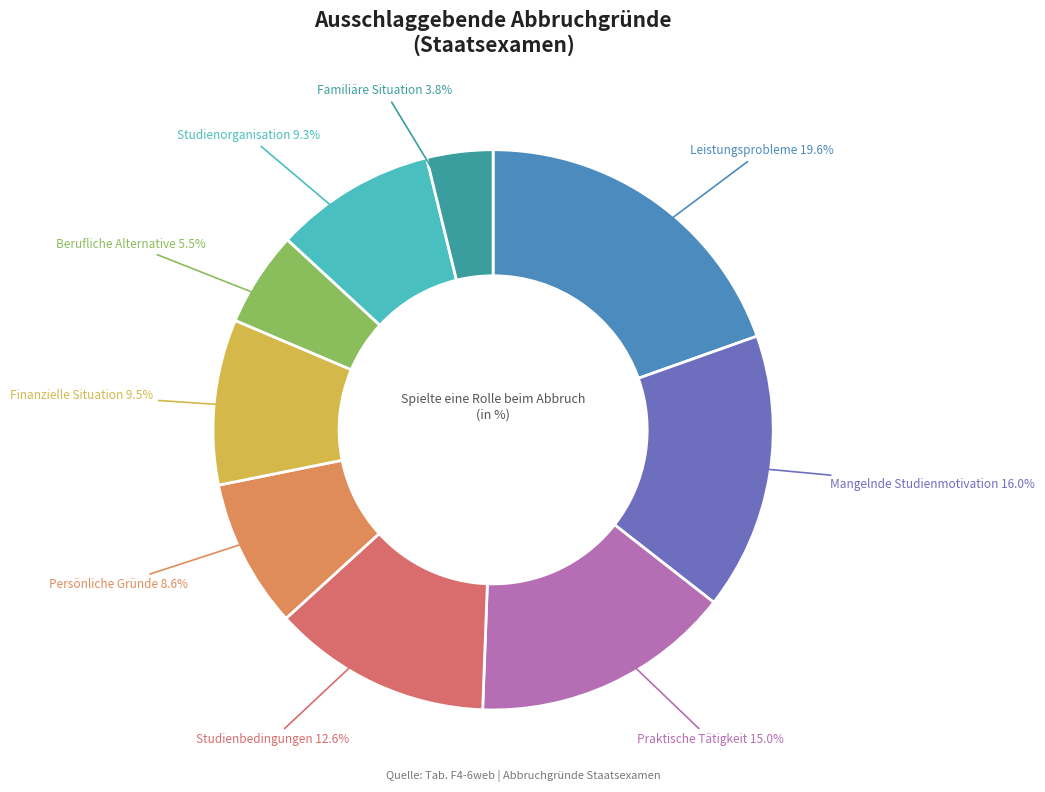

Which has a higher value, Leistungsprobleme or Berufliche Alternative?

Leistungsprobleme